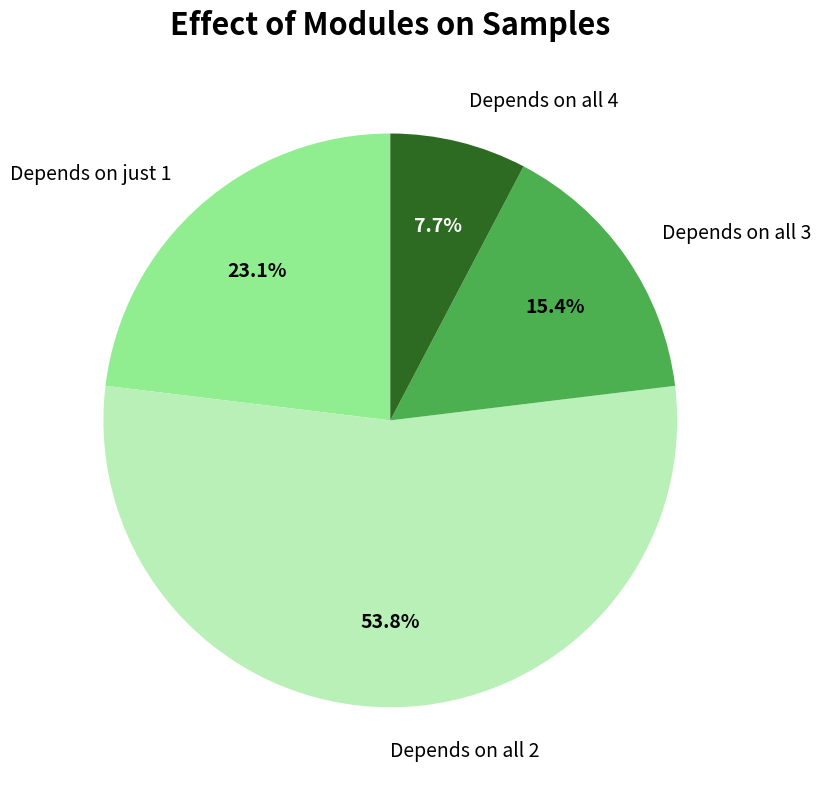

How many slices are in this pie chart?

4